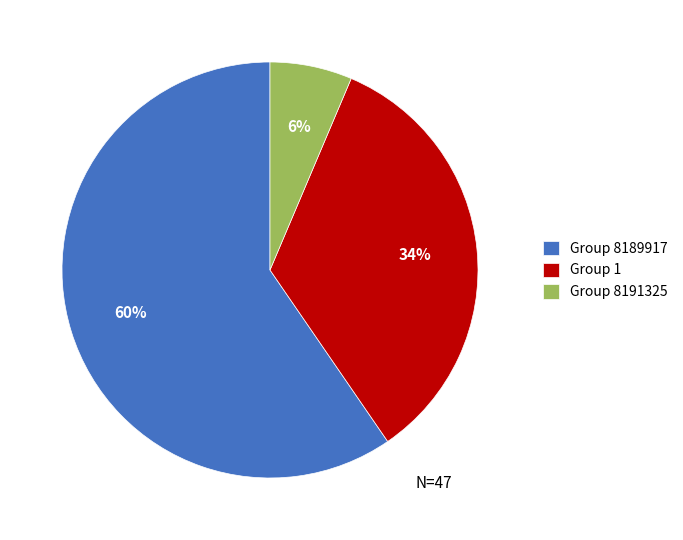

To the nearest percent, what is the average slice percentage?

33%